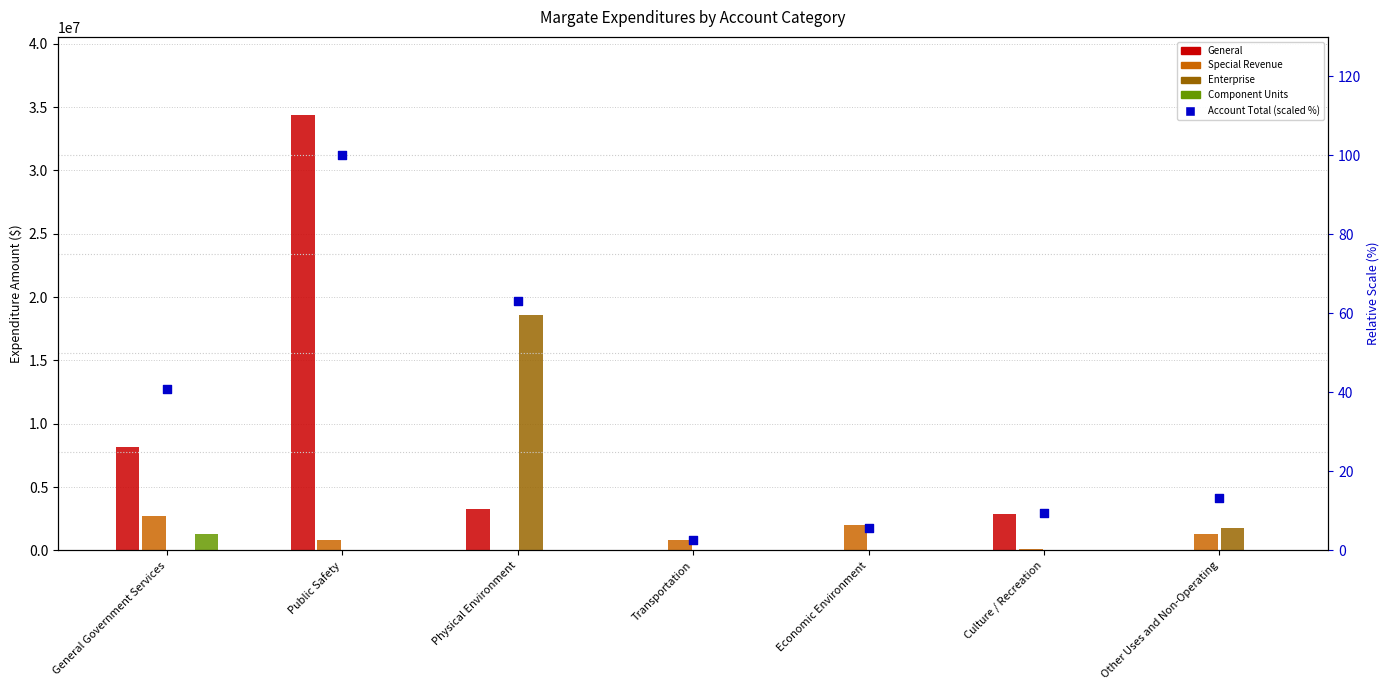

At which category is the sum across all series the highest?

Public Safety